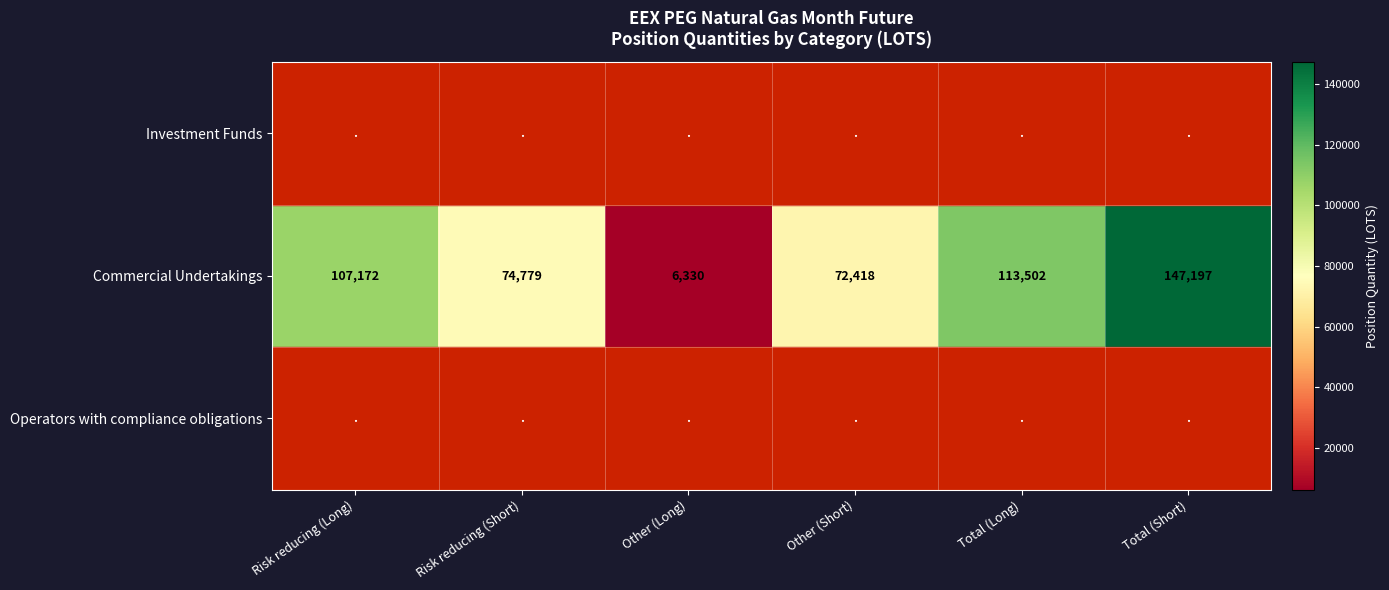

What is the maximum value shown in the chart?

147197.4